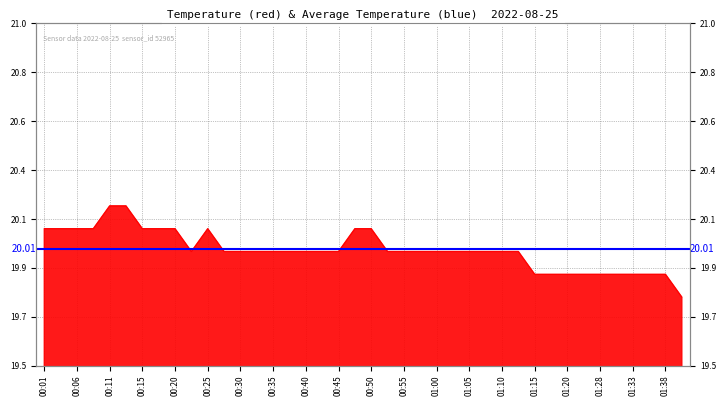

What is the average value?

20.0